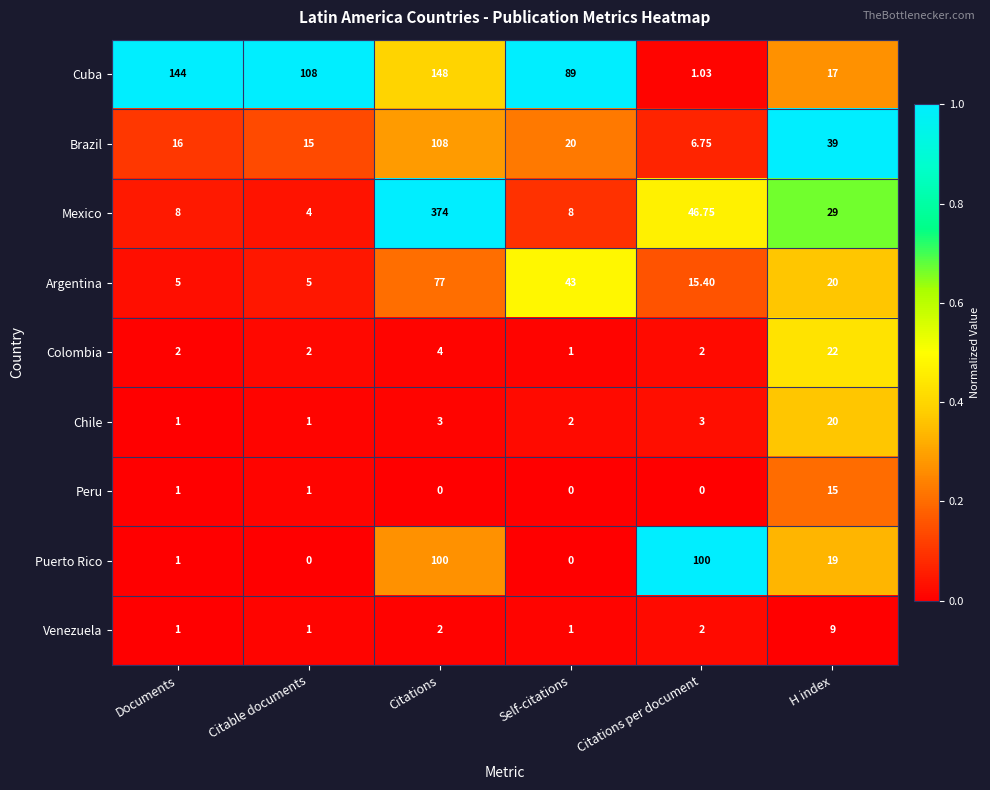

List the series in order of their peak value, highest first.

Mexico, Cuba, Brazil, Puerto Rico, Argentina, Colombia, Chile, Peru, Venezuela